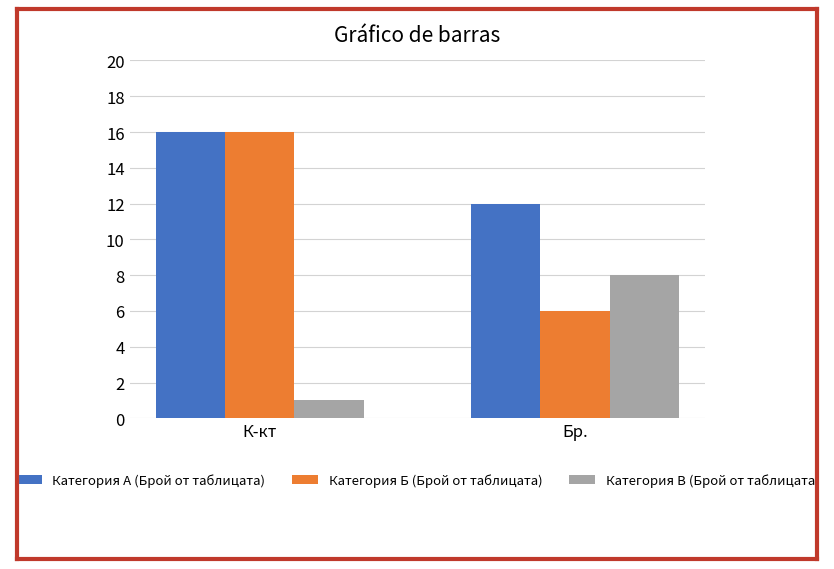

What is the label of the 2nd bar from the right?

К-кт